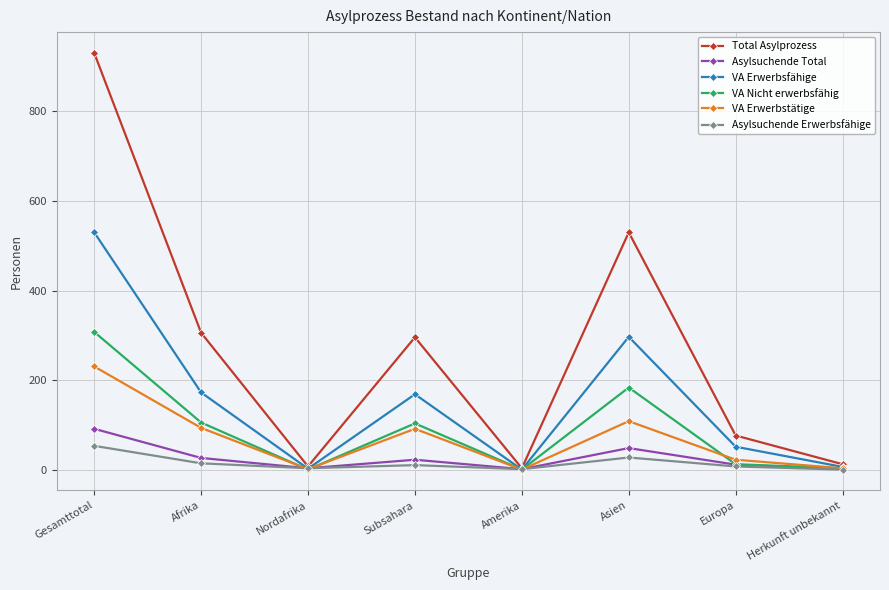

The value of VA Erwerbsfähige at Amerika is 1. True or false?

True